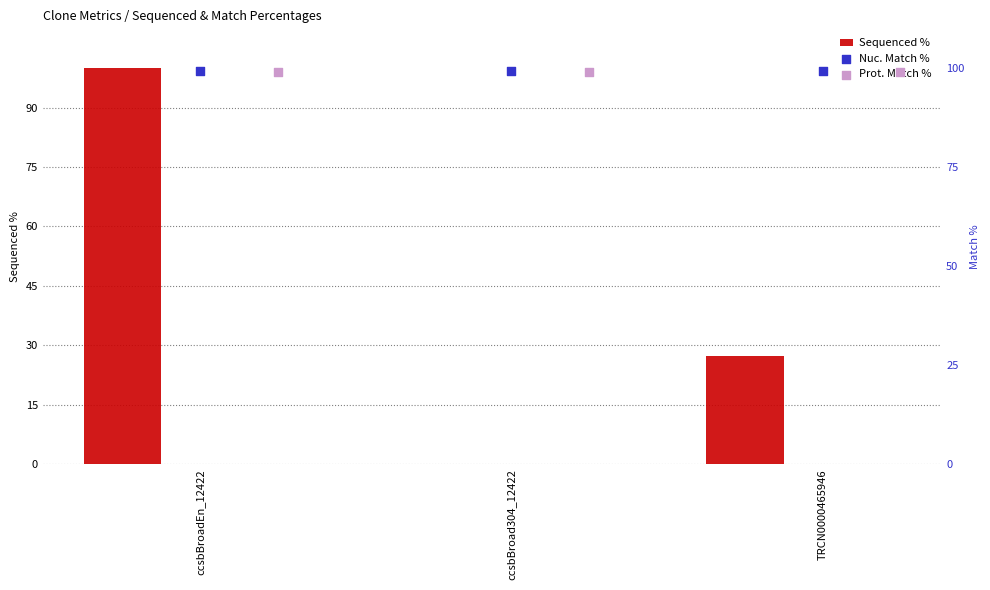

Which series reaches the maximum Y coordinate?

Sequenced %